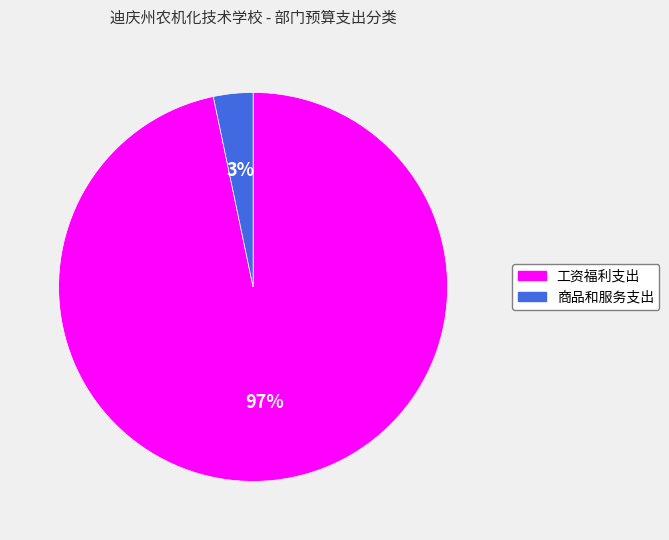

How many segments does this pie chart have?

2